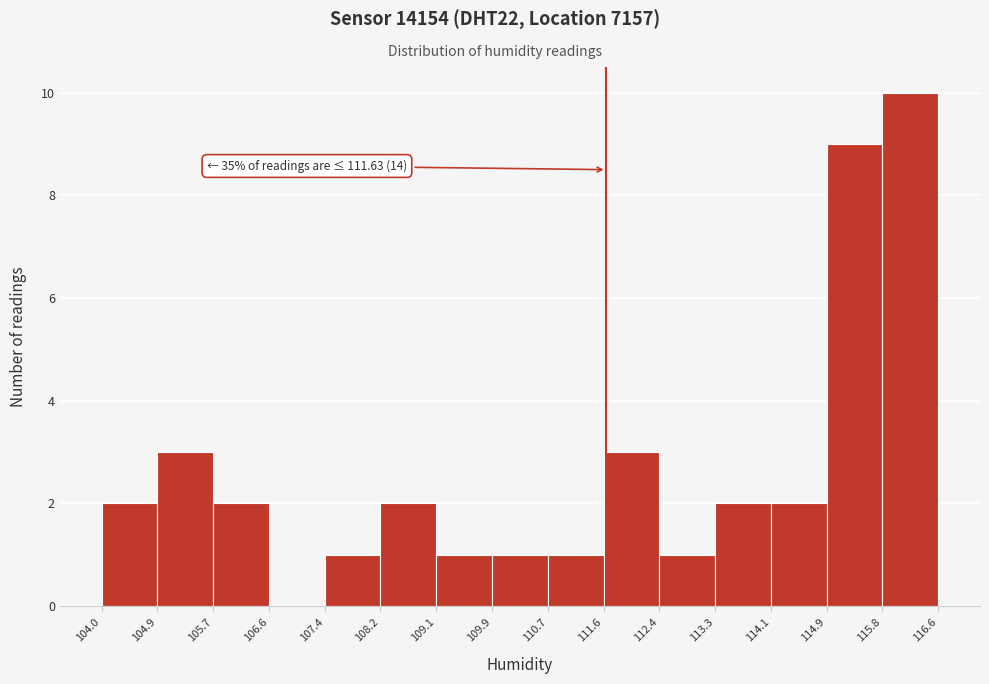

Which range on the x-axis has the tallest bar?

115.8 to 116.6